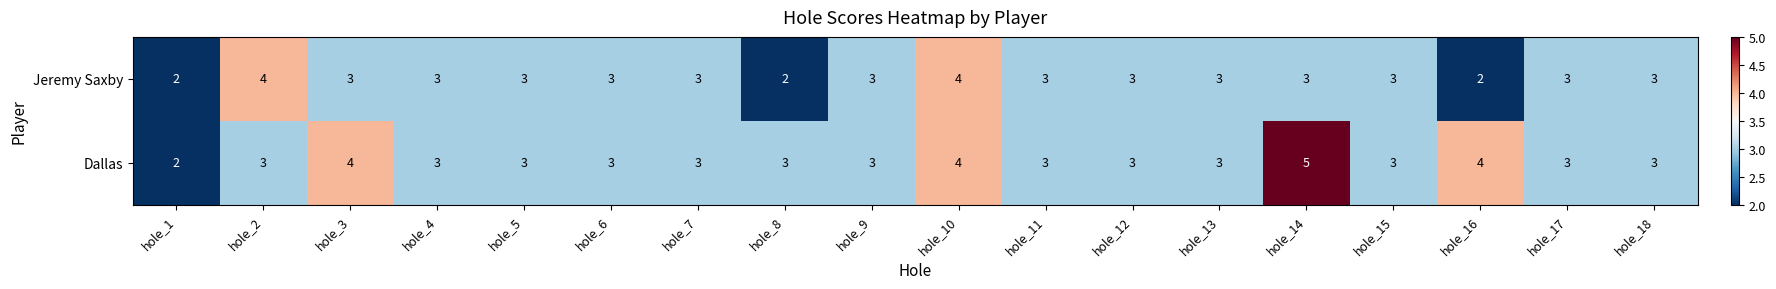

What is the total value across all series at hole_10?

8